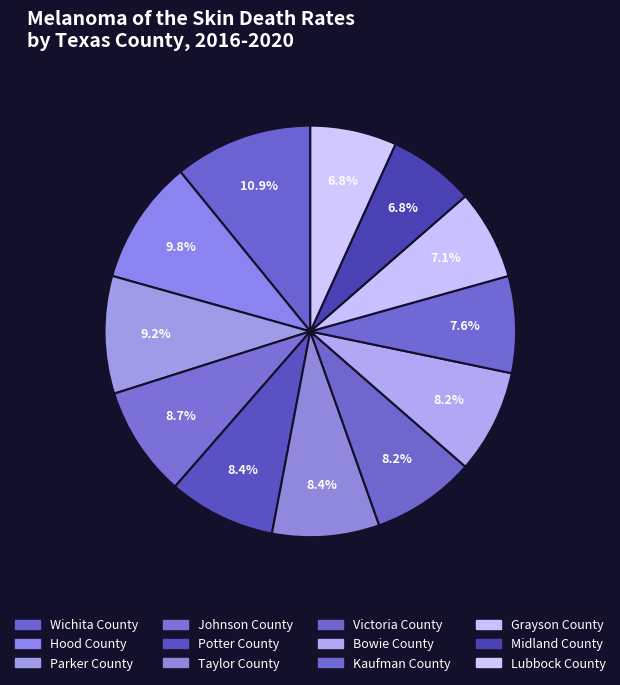

How many slices are in this pie chart?

12